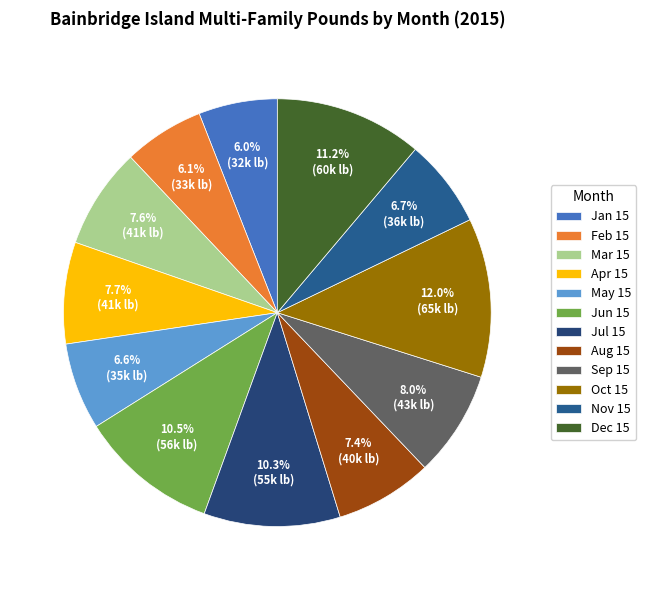

What percentage is the Sep 15 slice, to the nearest percent?

8%